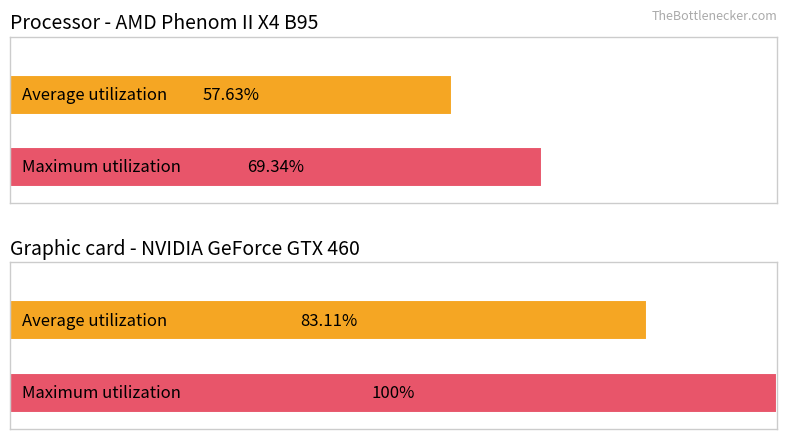

List the series in order of their overall mean, highest first.

Maximum utilization, Average utilization